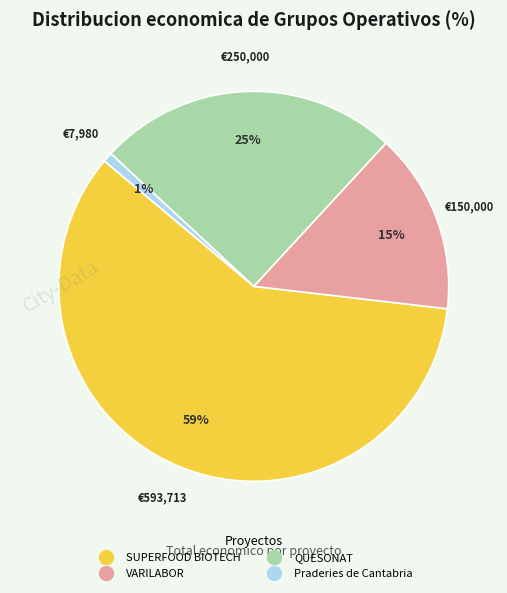

To the nearest percent, what is the combined percentage of SUPERFOOD BIOTECH and VARILABOR?

74%